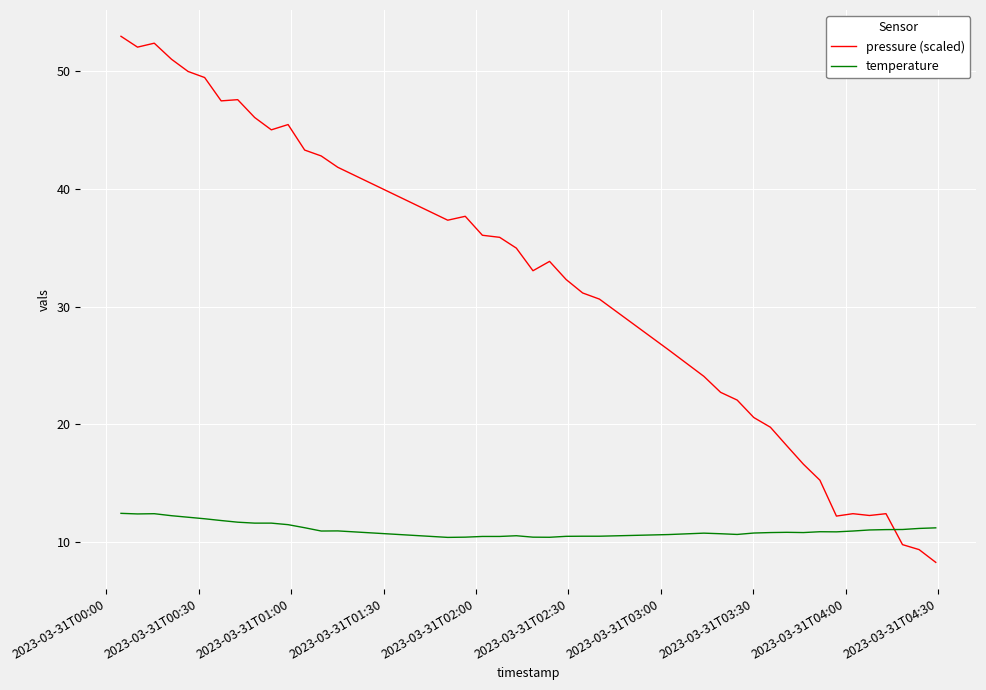

Which series has the largest total across all categories?

pressure (scaled)